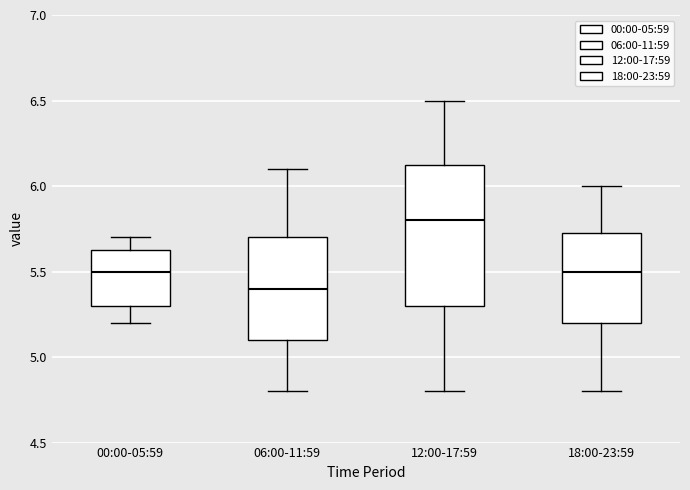

Which box's median line is the highest?

12:00-17:59